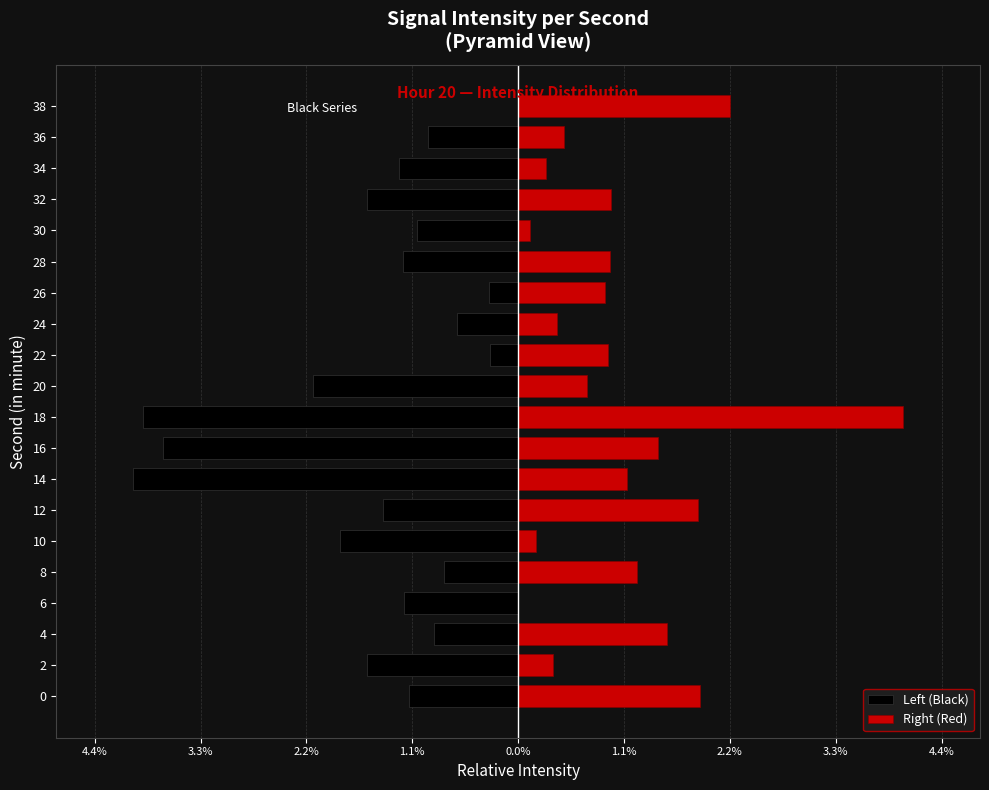

How many bars are there in total?

40